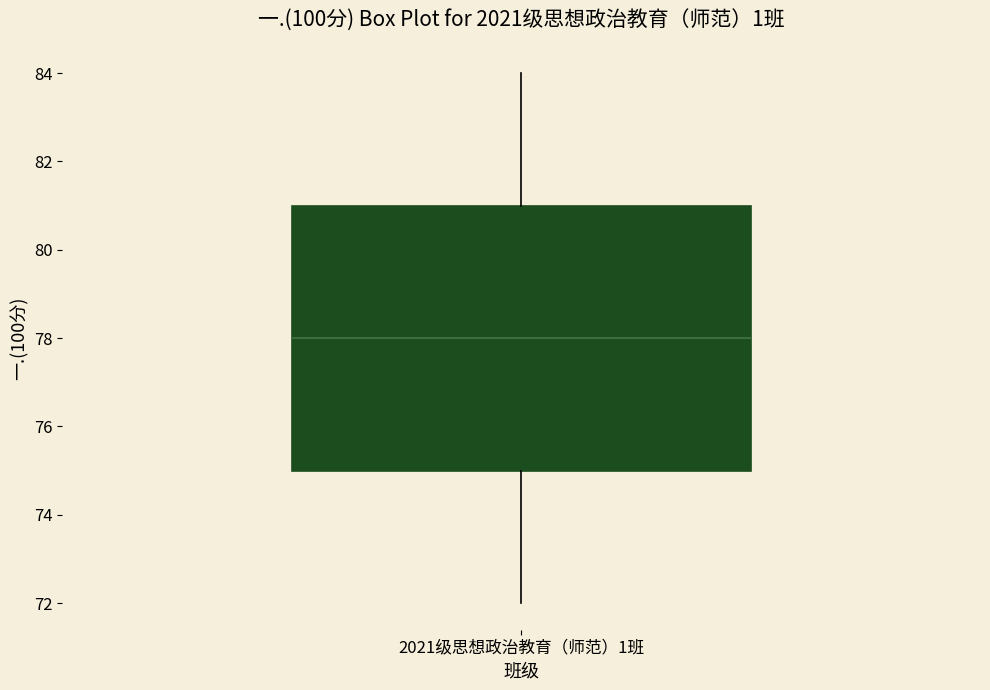

Where does the upper whisker of the box for 2021级思想政治教育（师范）1班 end on the y-axis? The values are not printed on the chart, so give them approximately, as read against the axis.

84